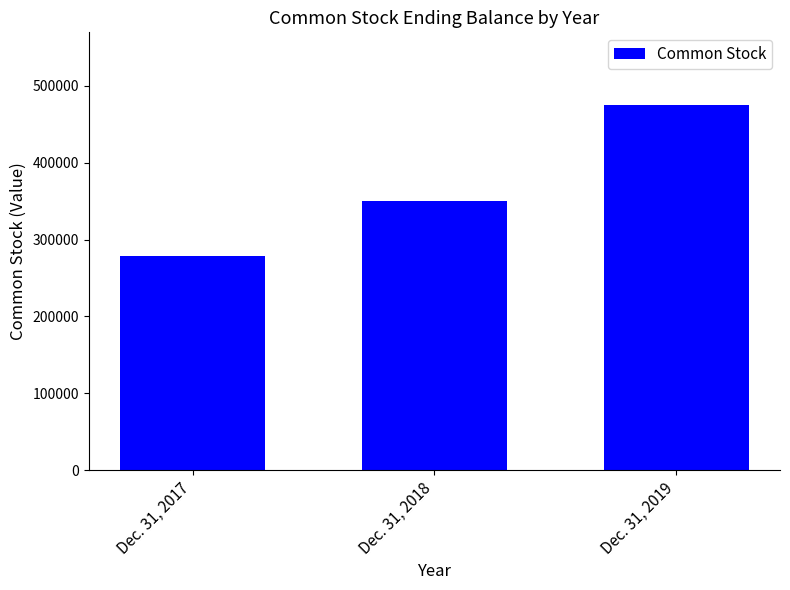

Where is the data nearest to the value 376647?

Dec. 31, 2018